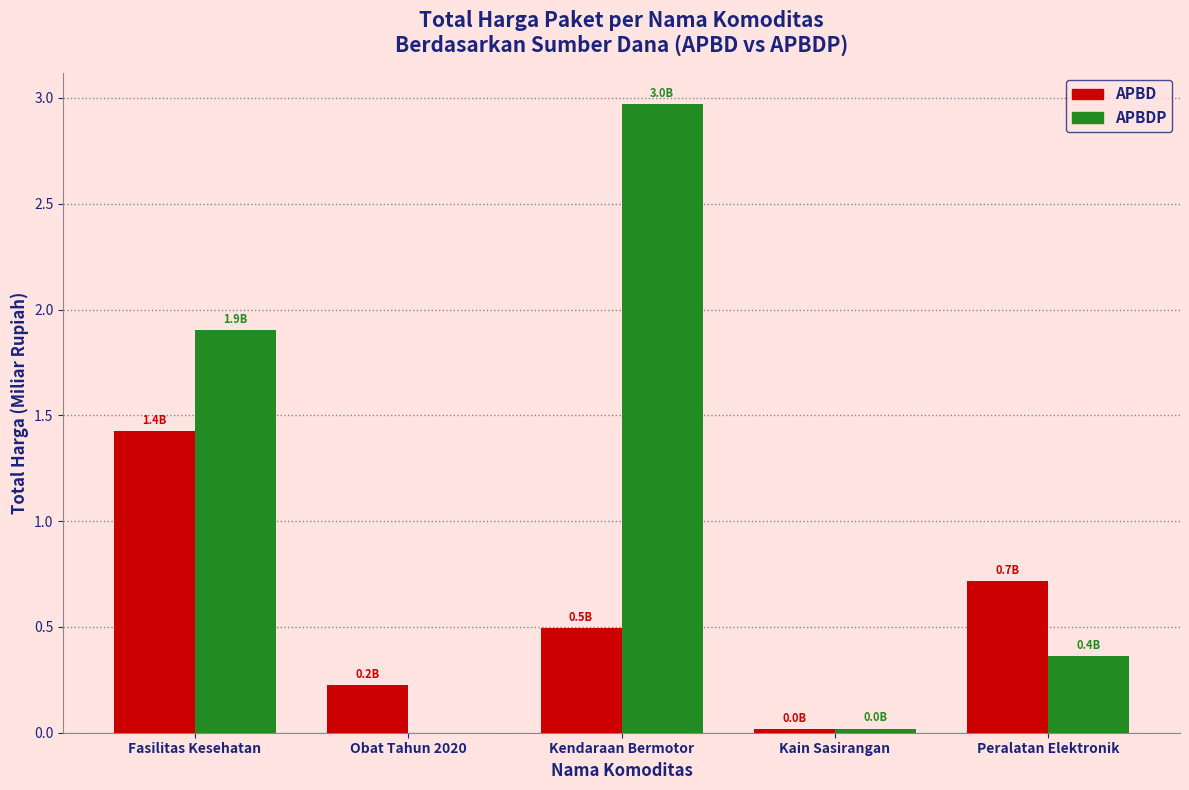

Is the value of APBDP at Fasilitas Kesehatan greater than the value of APBD at Fasilitas Kesehatan?

Yes